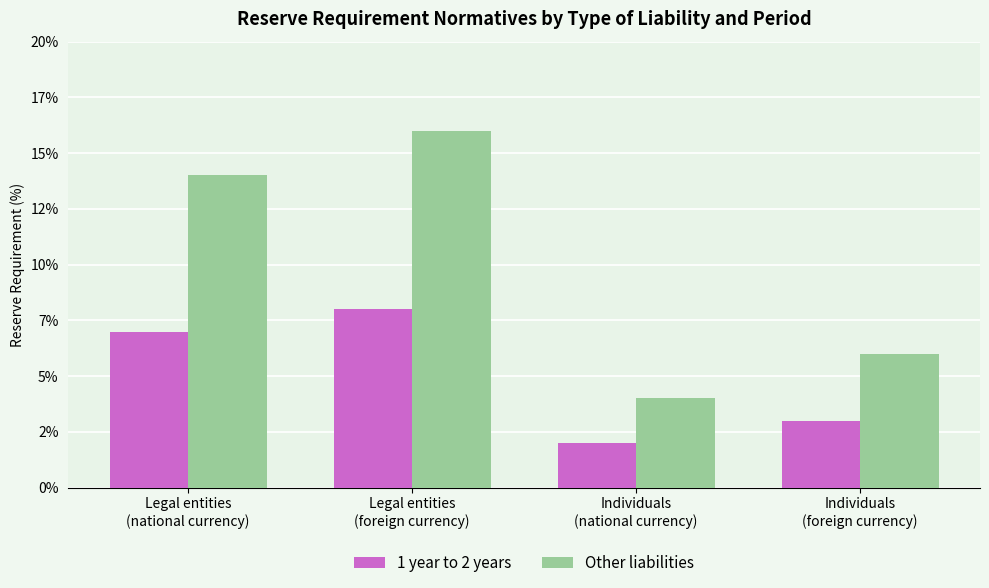

Which series has the largest total across all categories?

Other liabilities